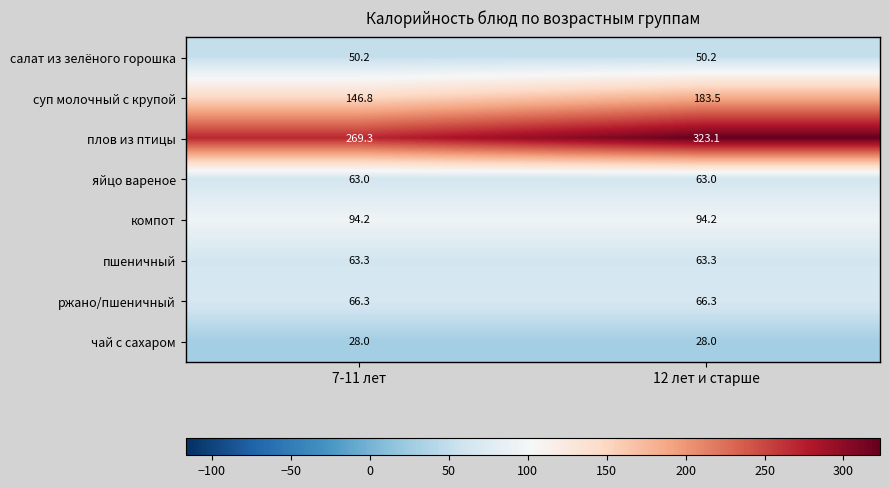

What is the sum of all чай с сахаром values?

56.0